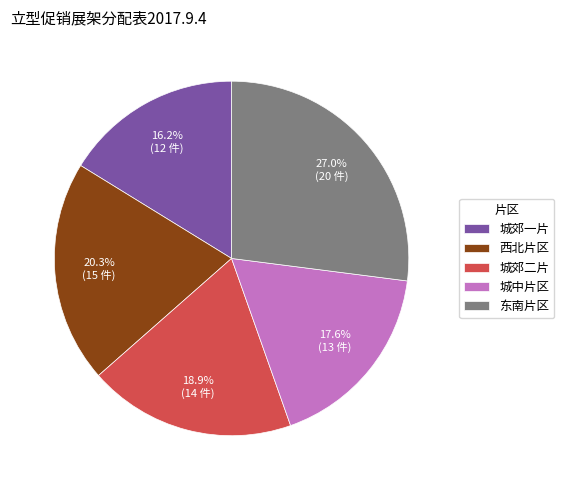

How many segments does this pie chart have?

5